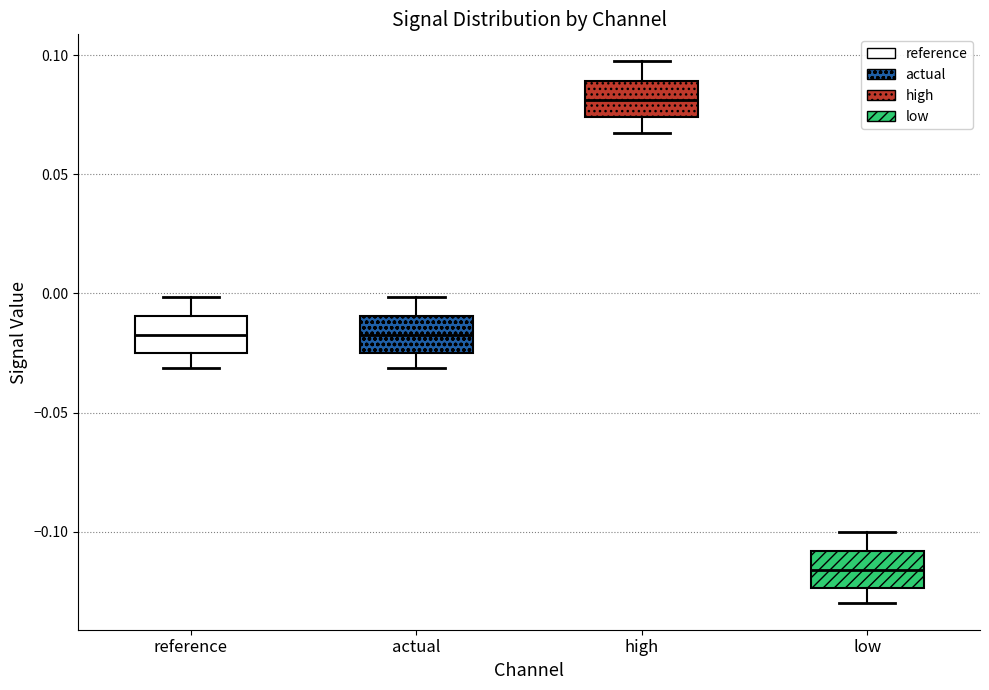

Reading left to right, read every box against the y-axis: the position of its median line, the range the box covers, and the ends of its whiskers. The values are not printed on the chart, so give them approximately, as read against the axis.

reference: median -0.015, box -0.025 to -0.010, whiskers -0.030 to 0.000
actual: median -0.015, box -0.025 to -0.010, whiskers -0.030 to 0.000
high: median 0.080, box 0.075 to 0.090, whiskers 0.065 to 0.095
low: median -0.115, box -0.125 to -0.110, whiskers -0.130 to -0.100